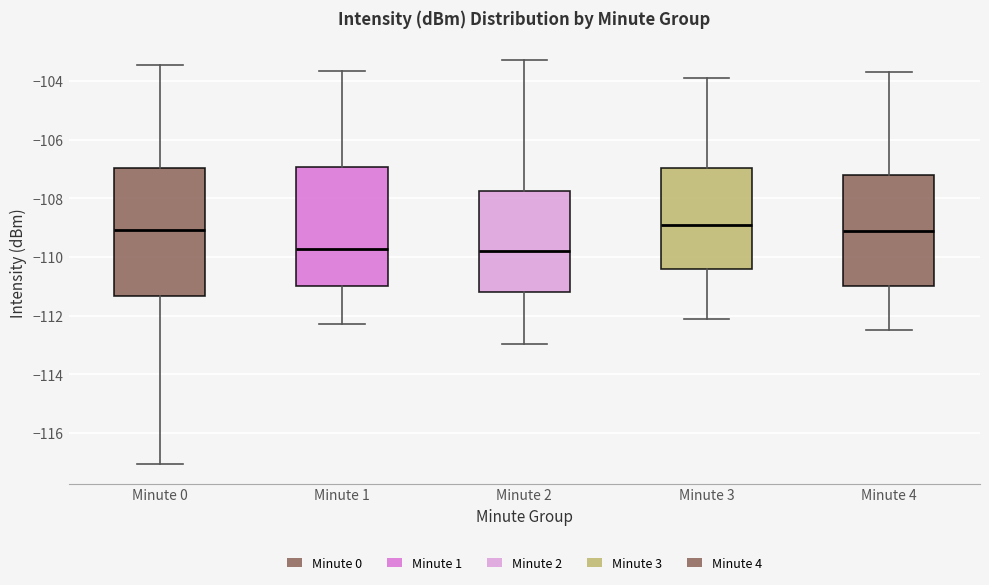

Reading left to right, transcribe this box plot: for each box, give where its median line is, the range the box spans, and where its two whiskers end, as read against the y-axis. The values are not printed on the chart, so give them approximately, as read against the axis.

Minute 0: median -109.0, box -111.4 to -107.0, whiskers -117.0 to -103.4
Minute 1: median -109.8, box -111.0 to -107.0, whiskers -112.2 to -103.6
Minute 2: median -109.8, box -111.2 to -107.8, whiskers -113.0 to -103.2
Minute 3: median -108.8, box -110.4 to -107.0, whiskers -112.0 to -103.8
Minute 4: median -109.0, box -111.0 to -107.2, whiskers -112.4 to -103.6